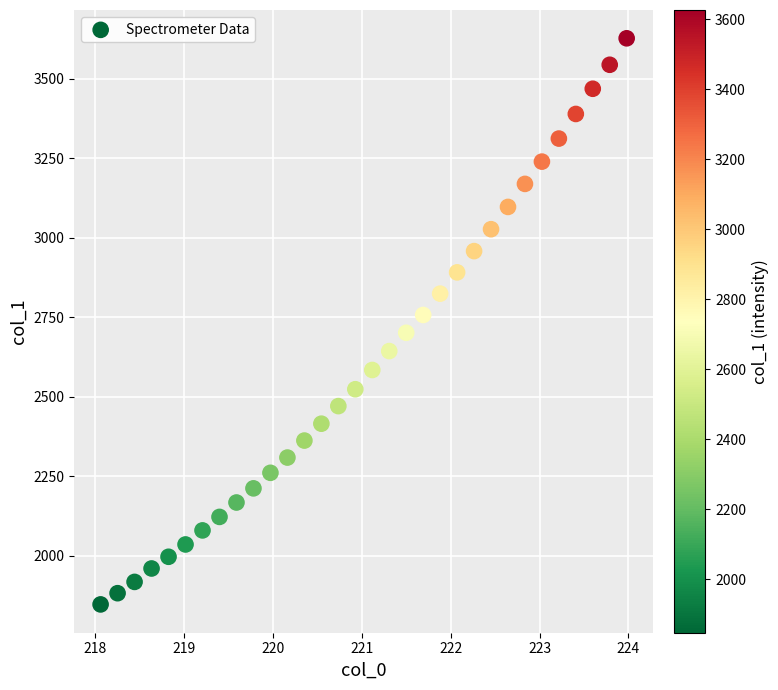

What is the range of Y values (max minus min)?

1780.0